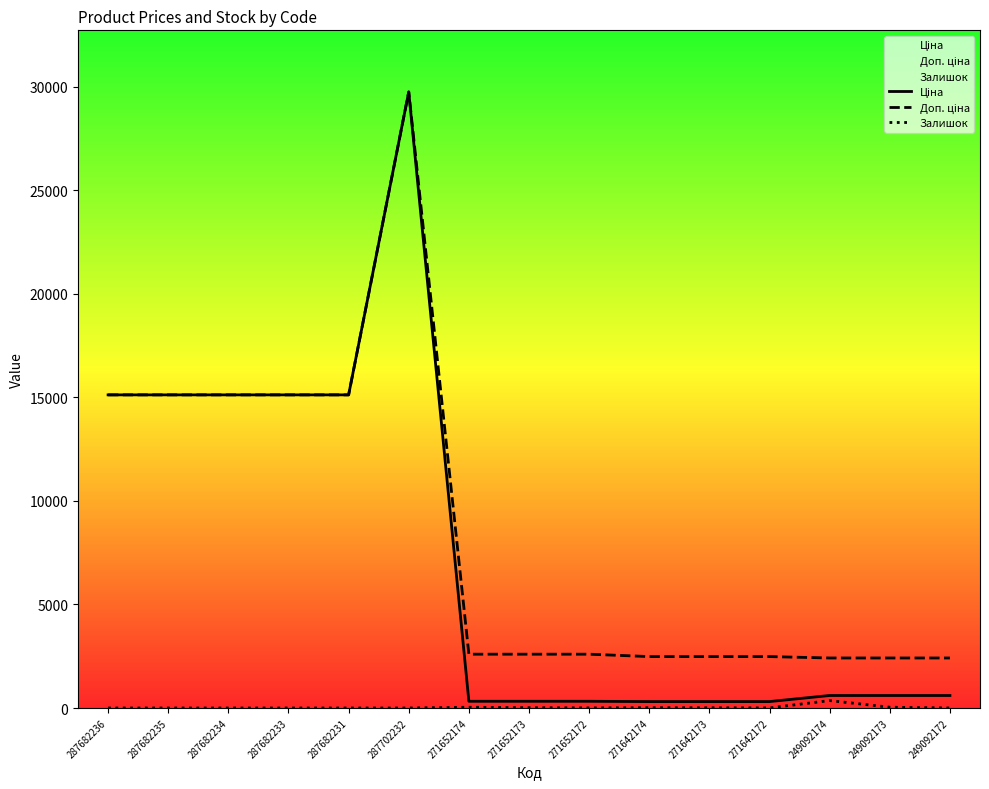

At which label does Доп. ціна first exceed 2598?

287682236